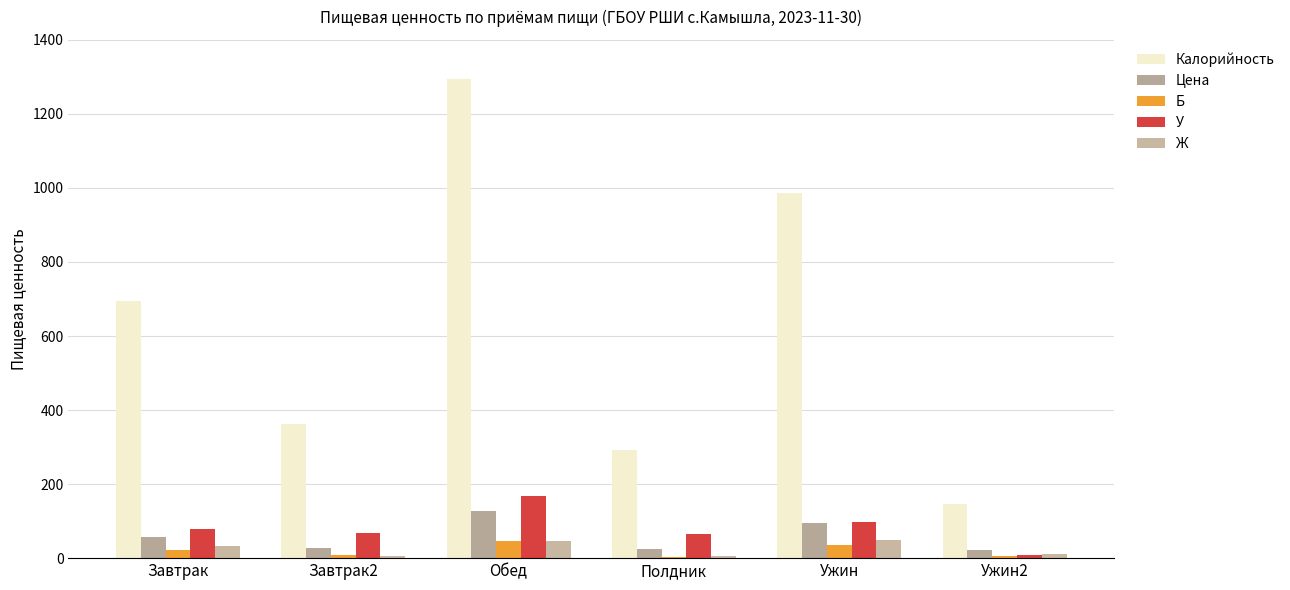

What is the lowest value of the У series?

7.5